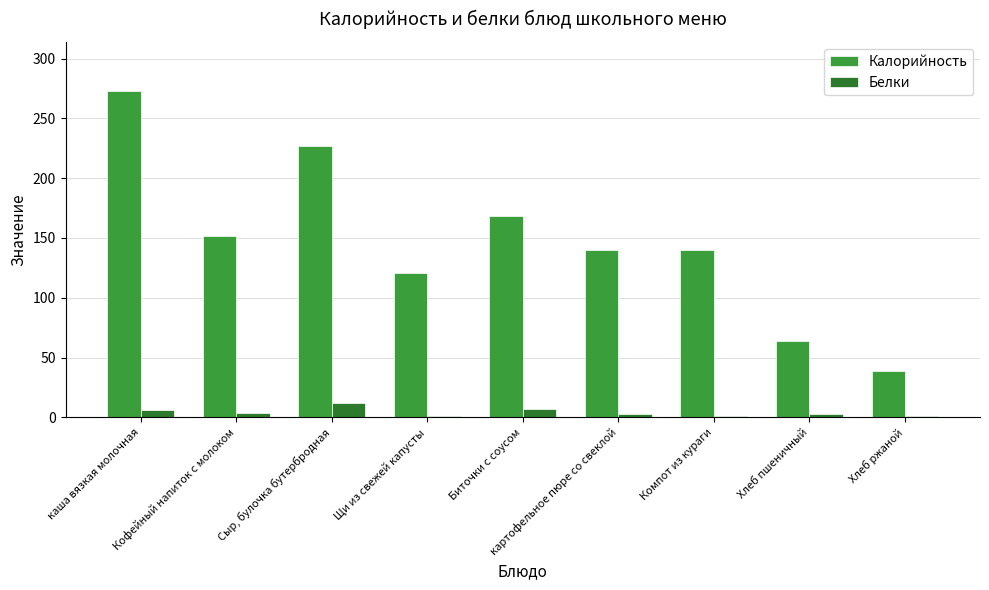

What is the label of the 8th bar from the left?

Хлеб пшеничный